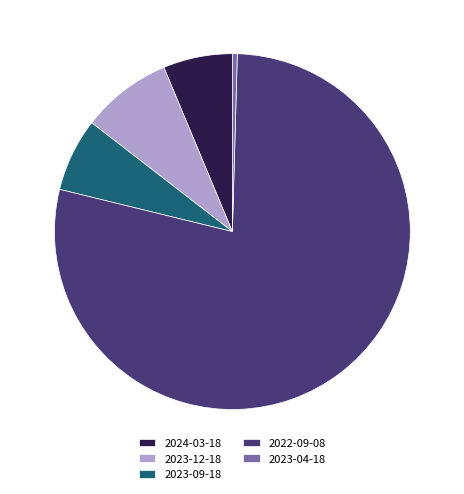

Do 2023-04-18 and 2023-09-18 together represent more than half of the pie?

No